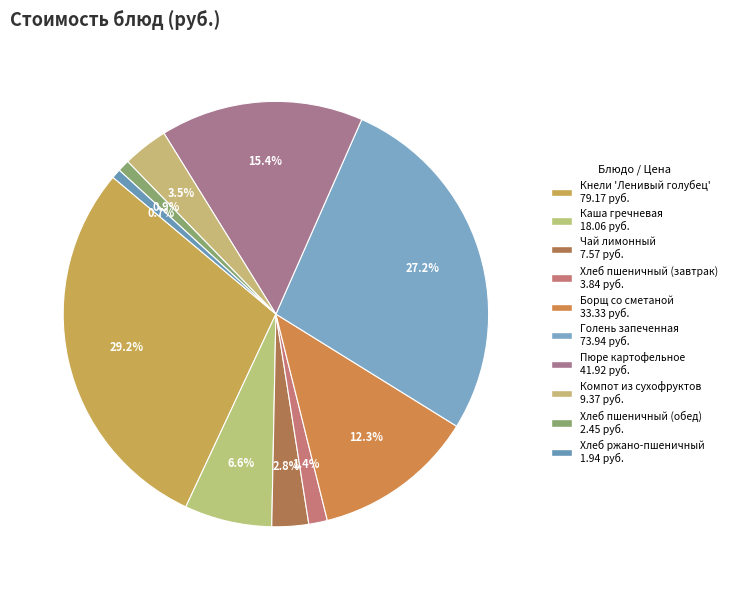

Count the number of slices in the pie.

10